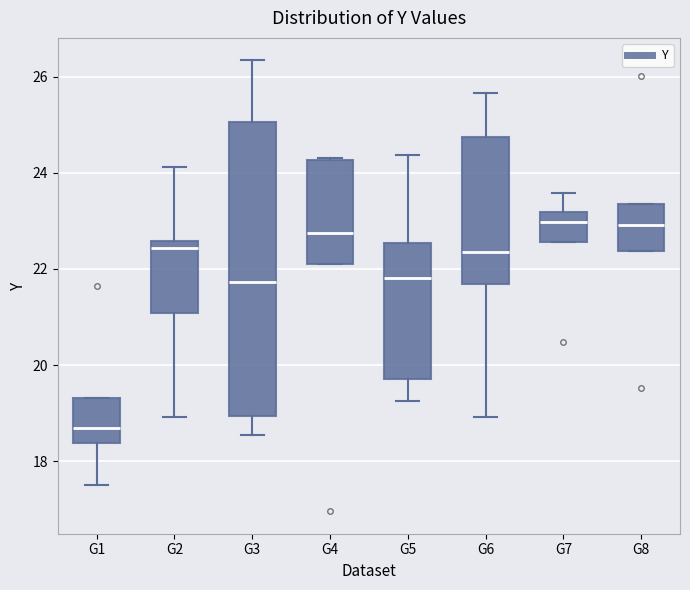

Where is the upper edge of the box for G5 on the y-axis? The values are not printed on the chart, so give them approximately, as read against the axis.

22.6